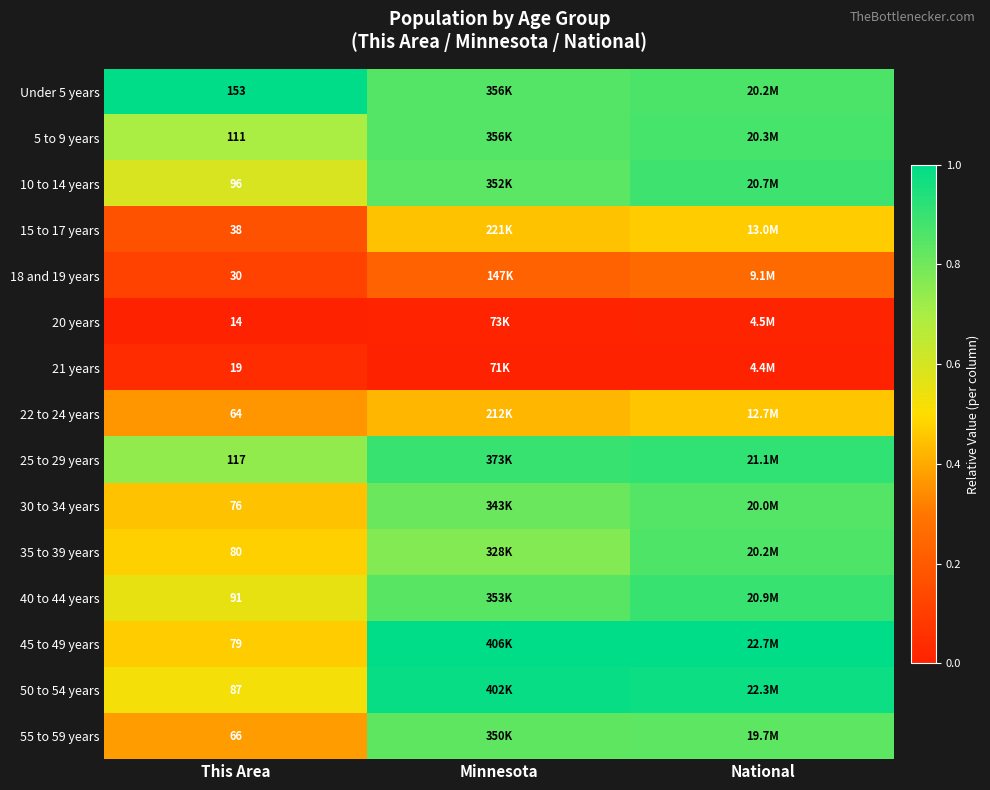

The 55 to 59 years series shows 0.8 at Minnesota. True or false?

True